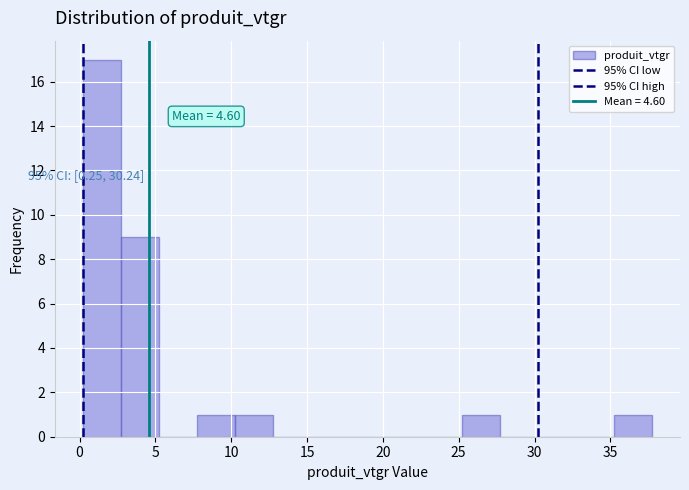

Which range on the x-axis has the tallest bar?

0.0 to 2.5